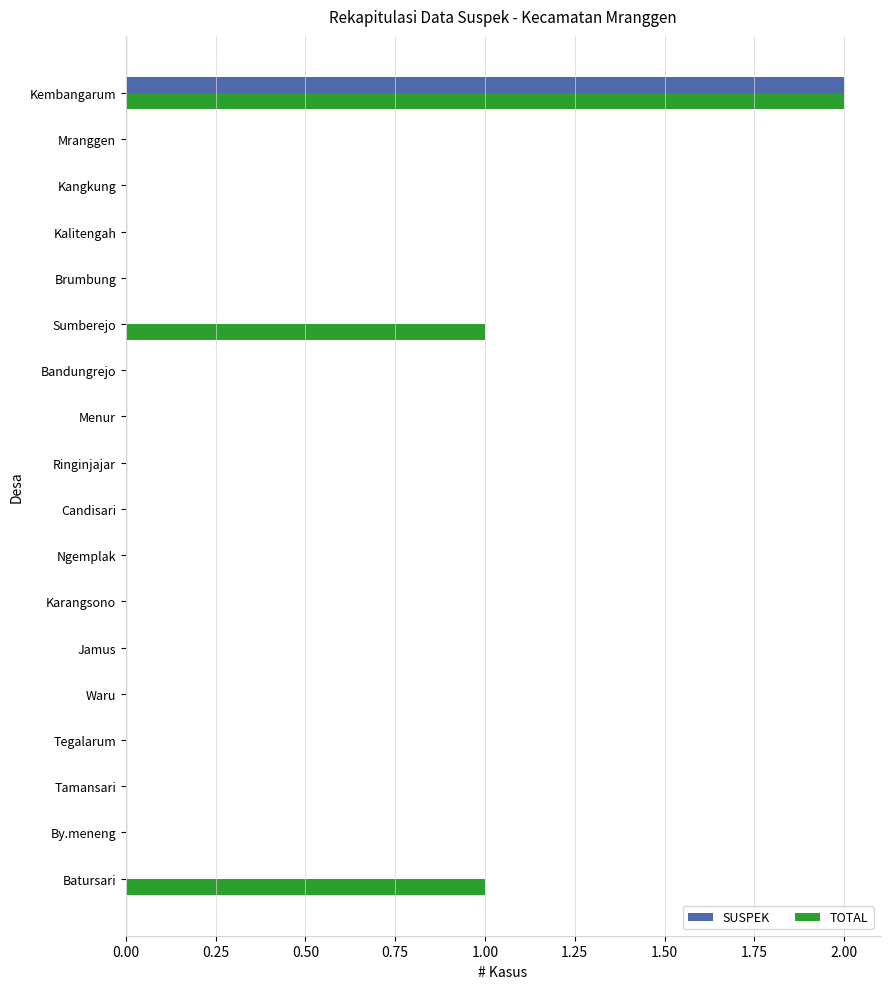

True or false: SUSPEK has a value of -1 at Candisari.

False